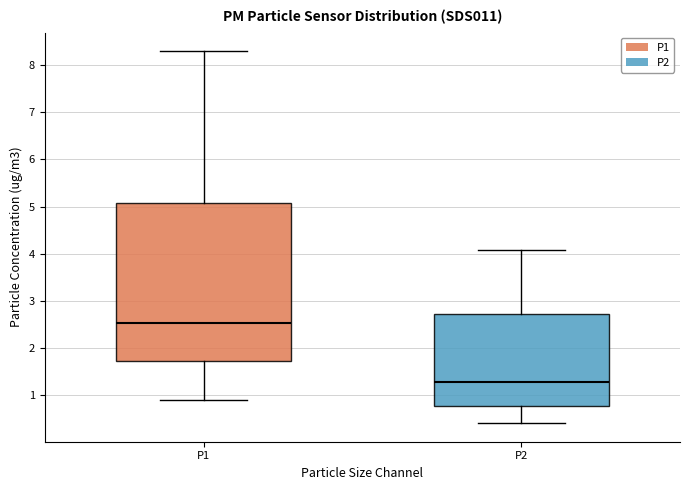

Where does the upper whisker of the box for P2 end on the y-axis? The values are not printed on the chart, so give them approximately, as read against the axis.

4.1